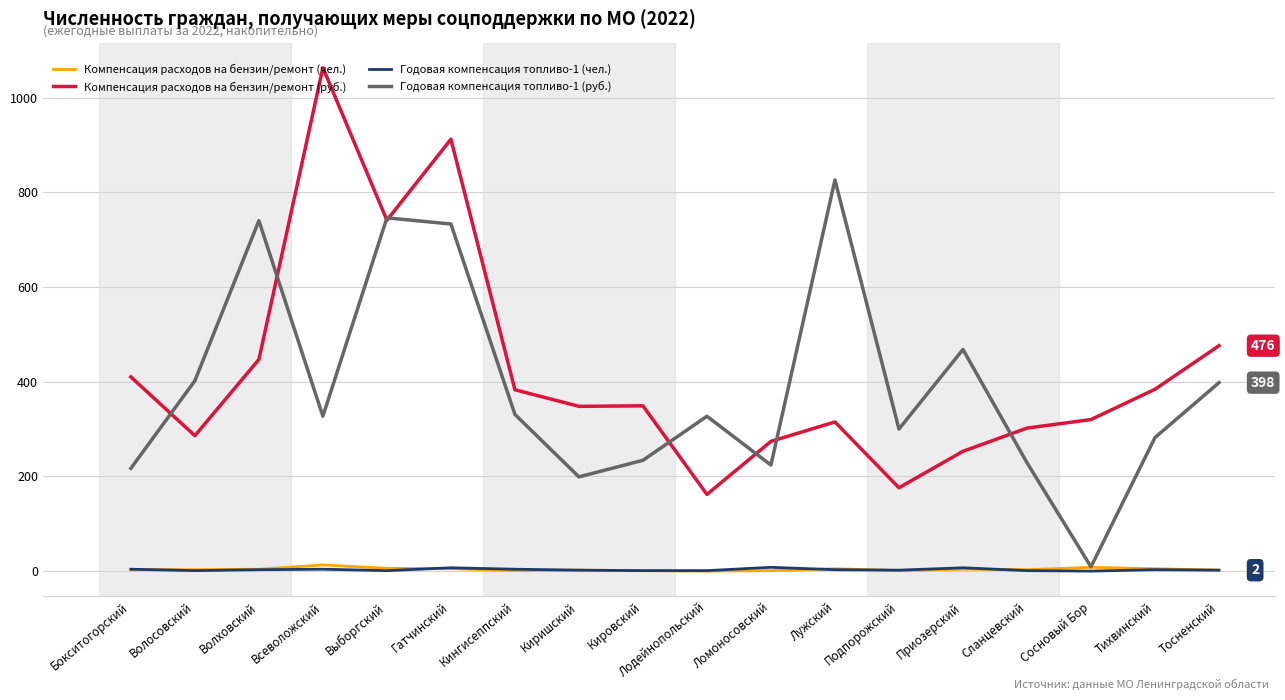

At which category does the chart reach its peak across all series?

Всеволожский